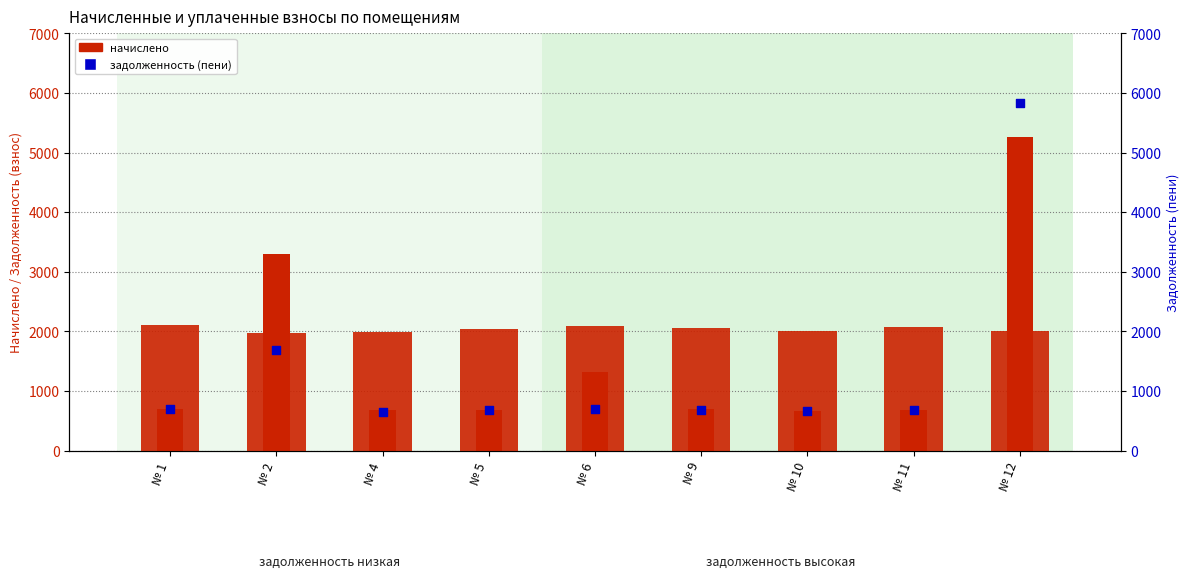

Which series has the widest spread of Y values?

задолженность (пени)